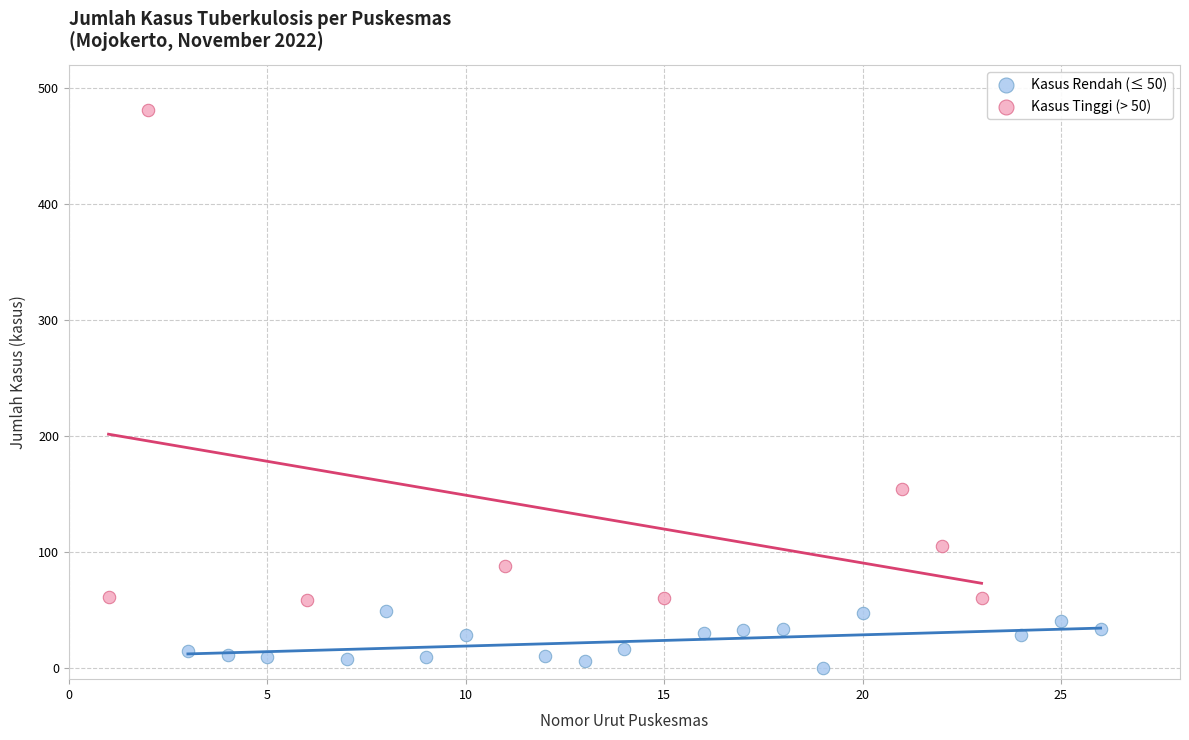

Which series has the widest spread of Y values?

Kasus Tinggi (> 50)